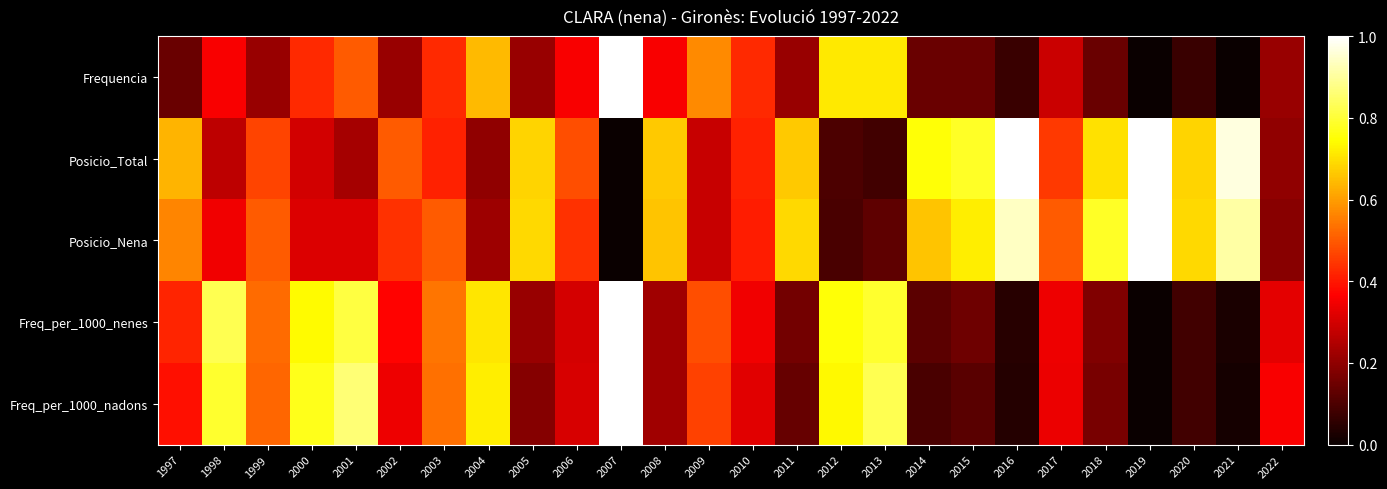

What is the total value across all series at 2016?

2.1